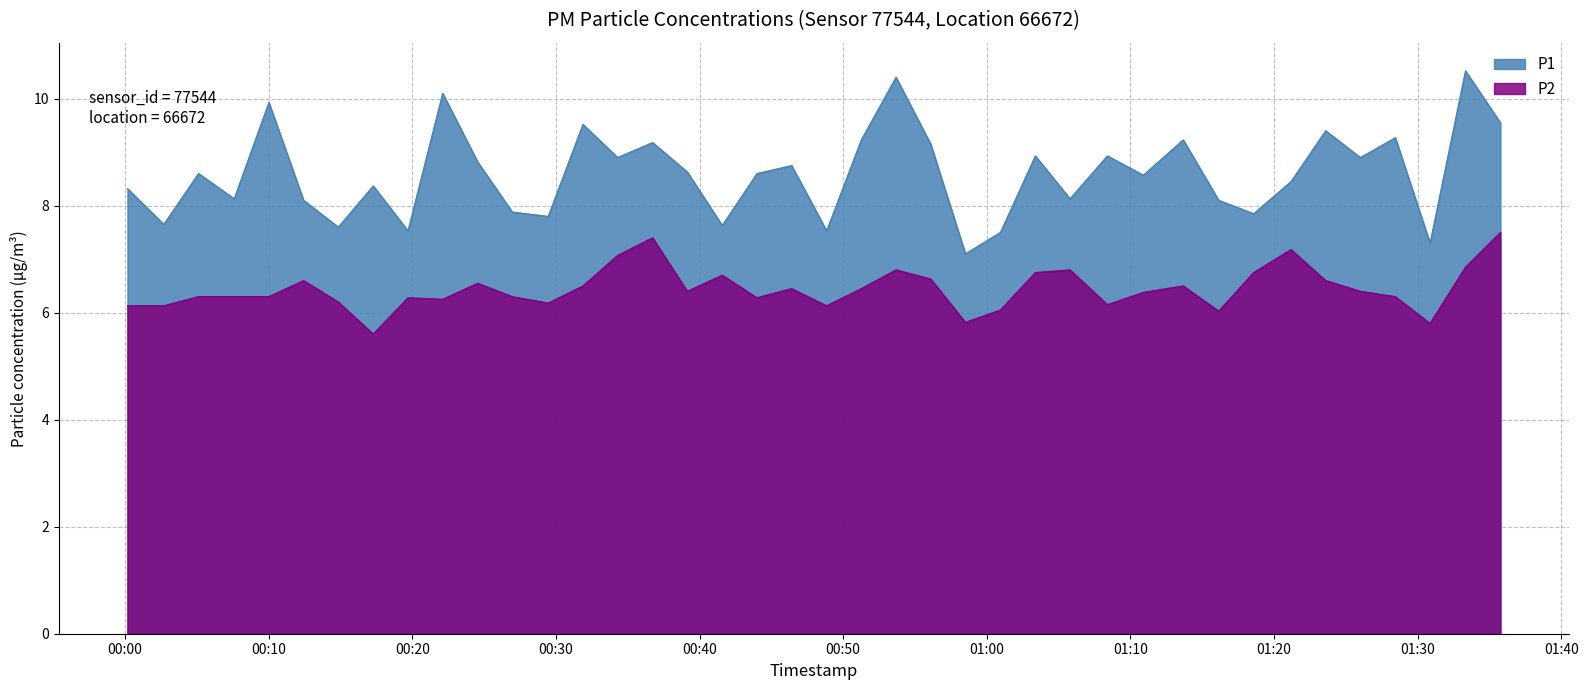

True or false: P1 and P2 cross at least once.

False